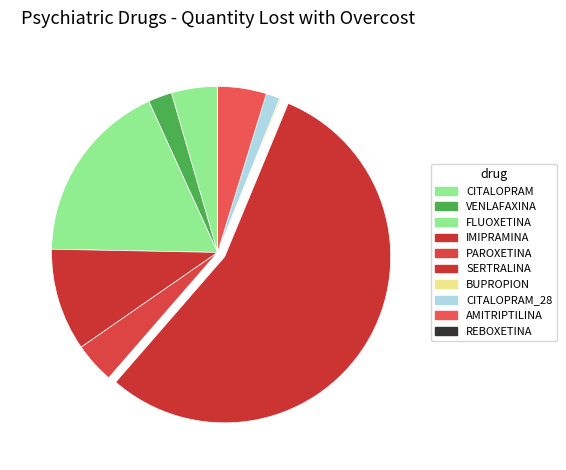

How much of the chart is everything except SERTRALINA?

44.9%